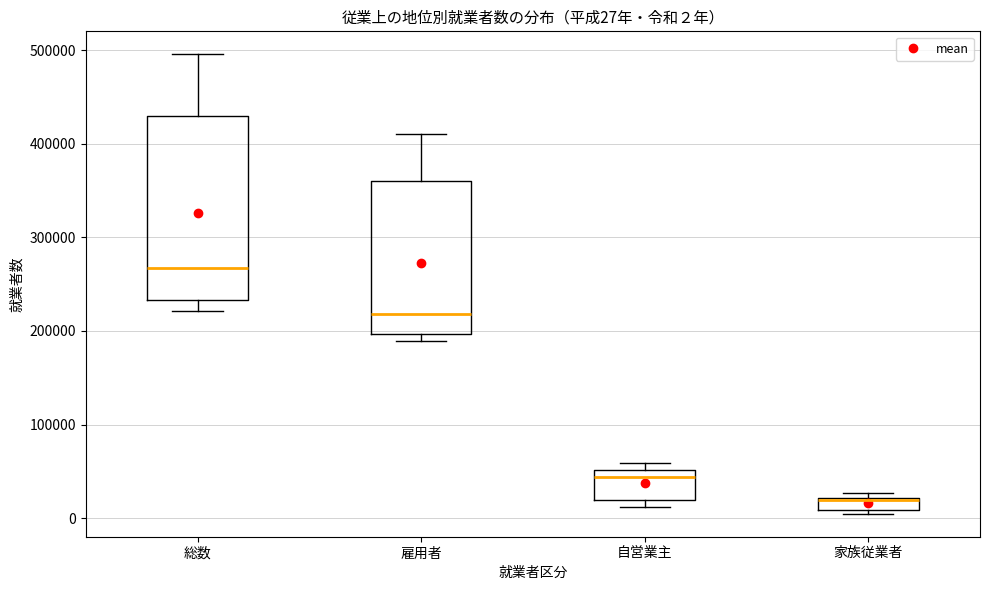

Which box has the lowest median line?

家族従業者